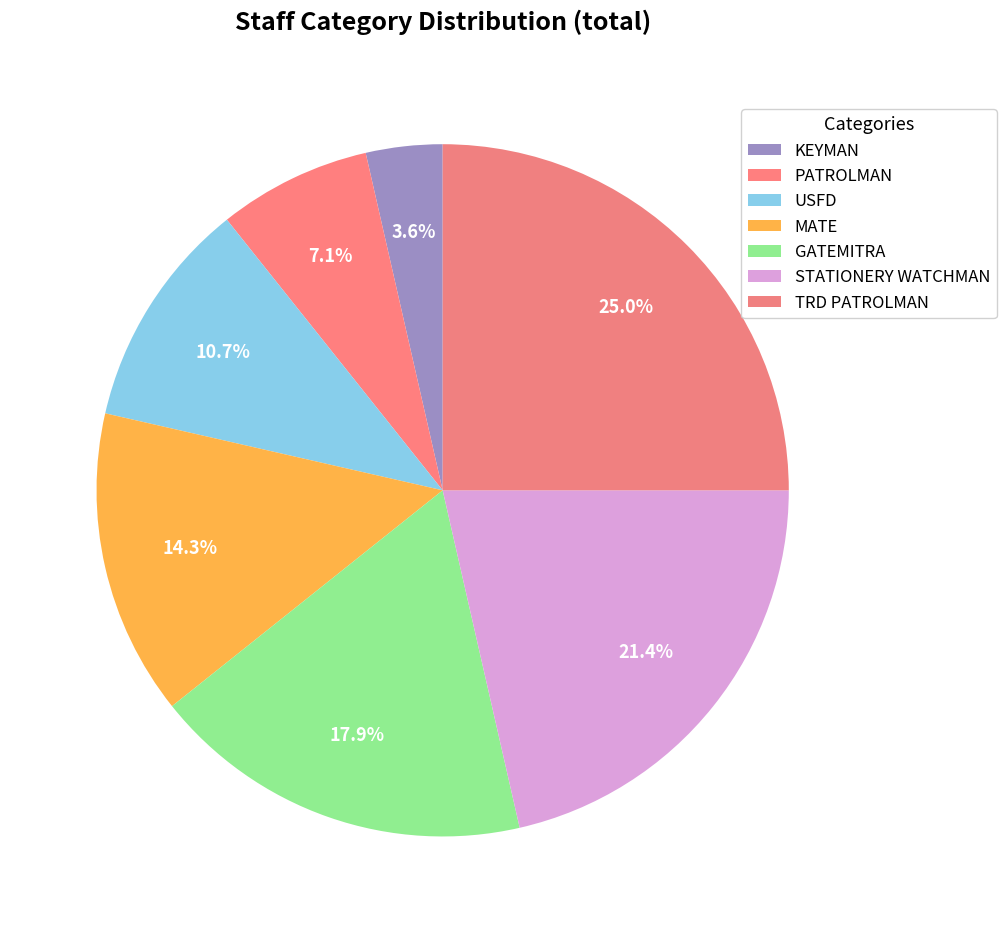

Which category has the smallest portion of the pie?

KEYMAN